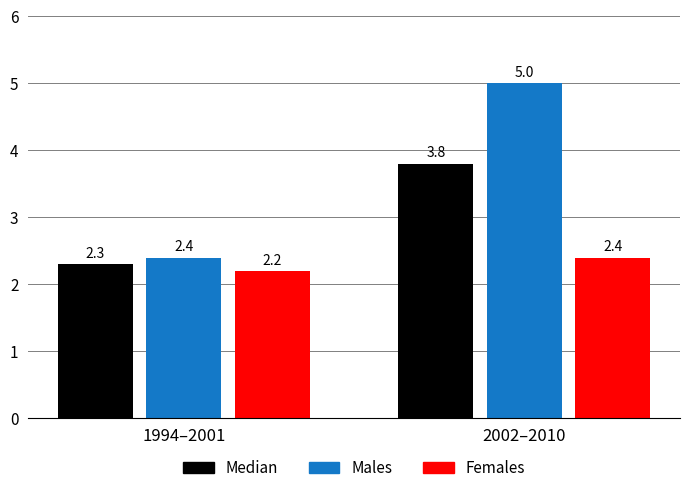

What position from the right is 2002–2010?

1